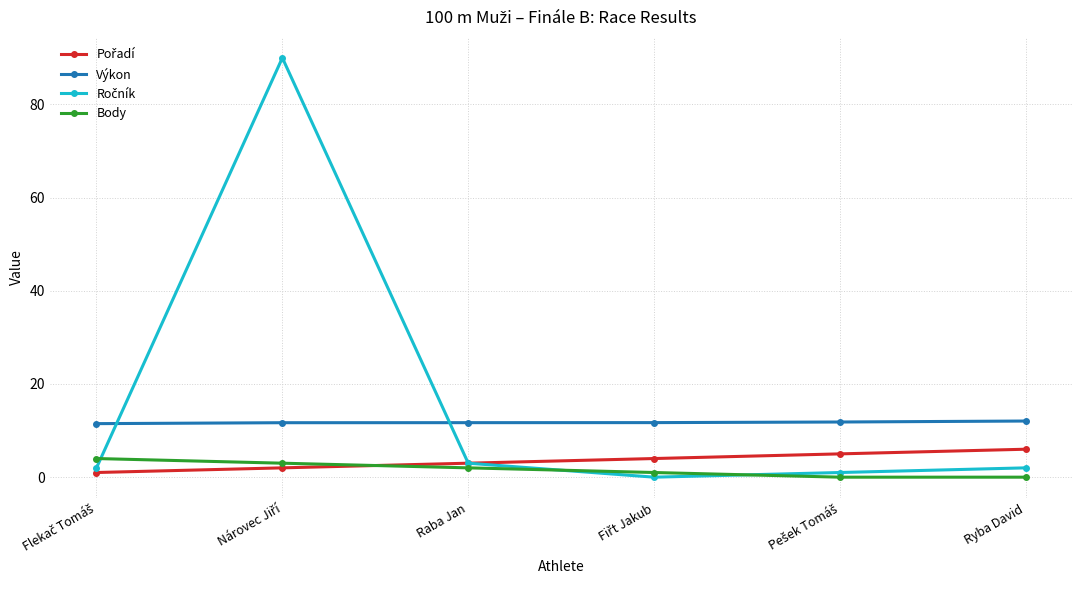

Does the chart have visible grid lines?

Yes